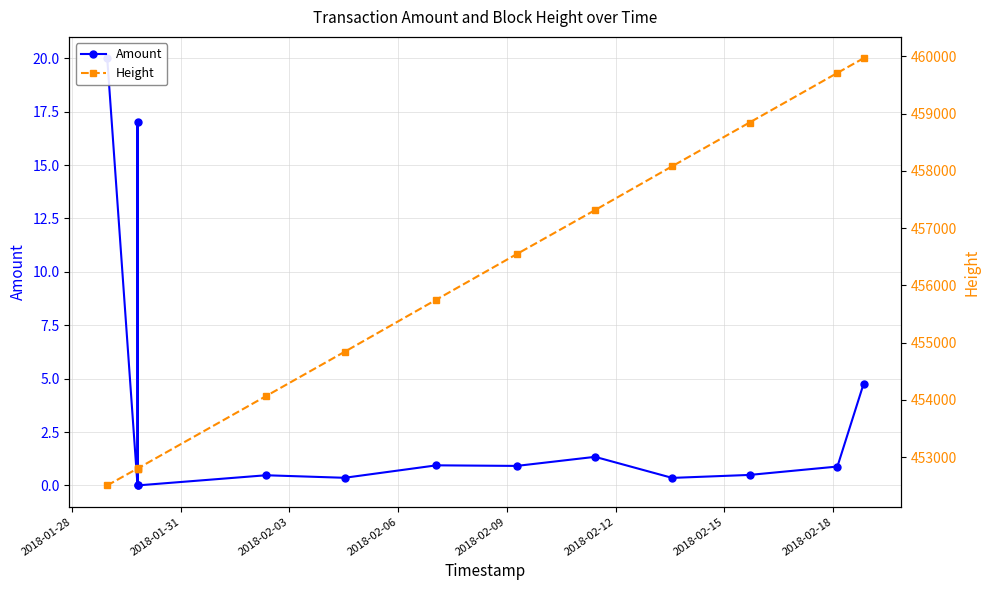

Which series has the largest range (max minus min)?

Height